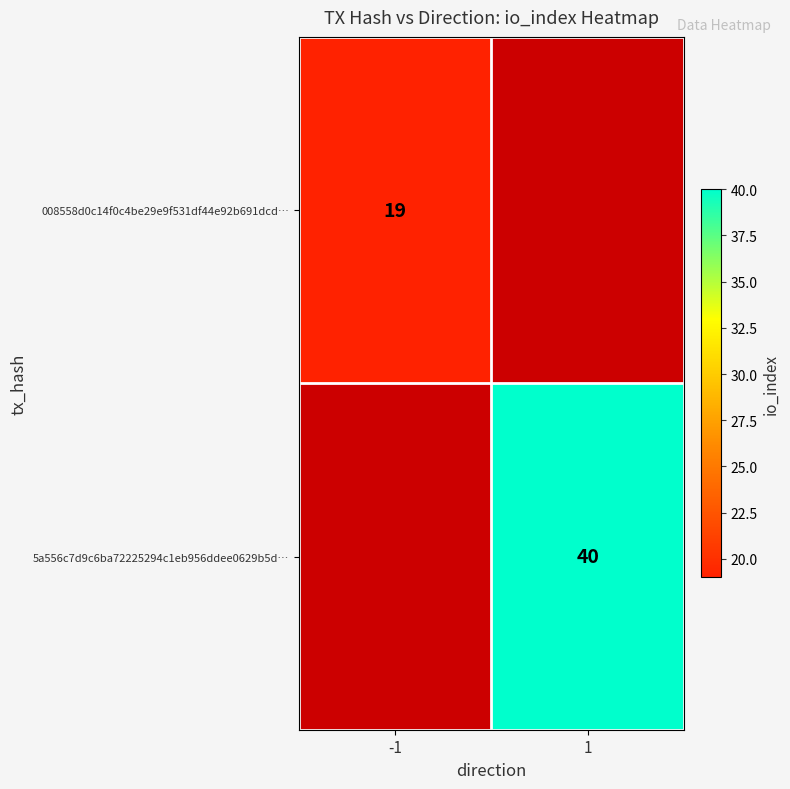

True or false: 008558d0c14f0c4be29e9f531df44e92b691dcd… has a value of 19 at -1.

True